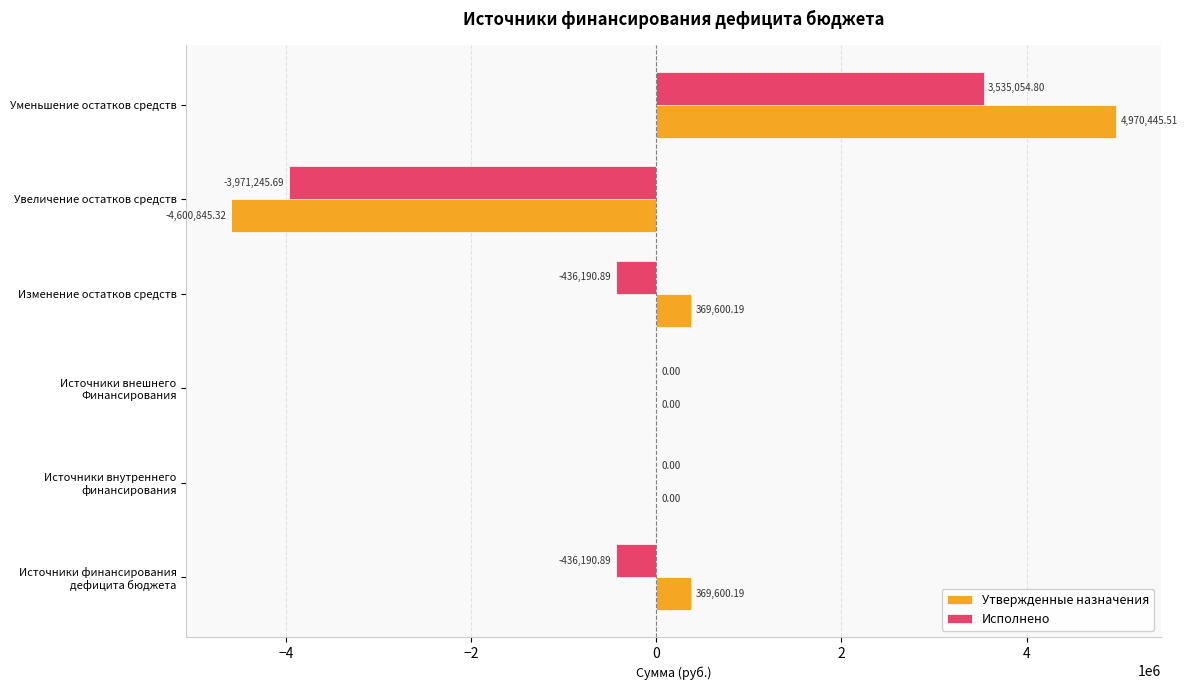

Which series has the largest total across all categories?

Утвержденные назначения